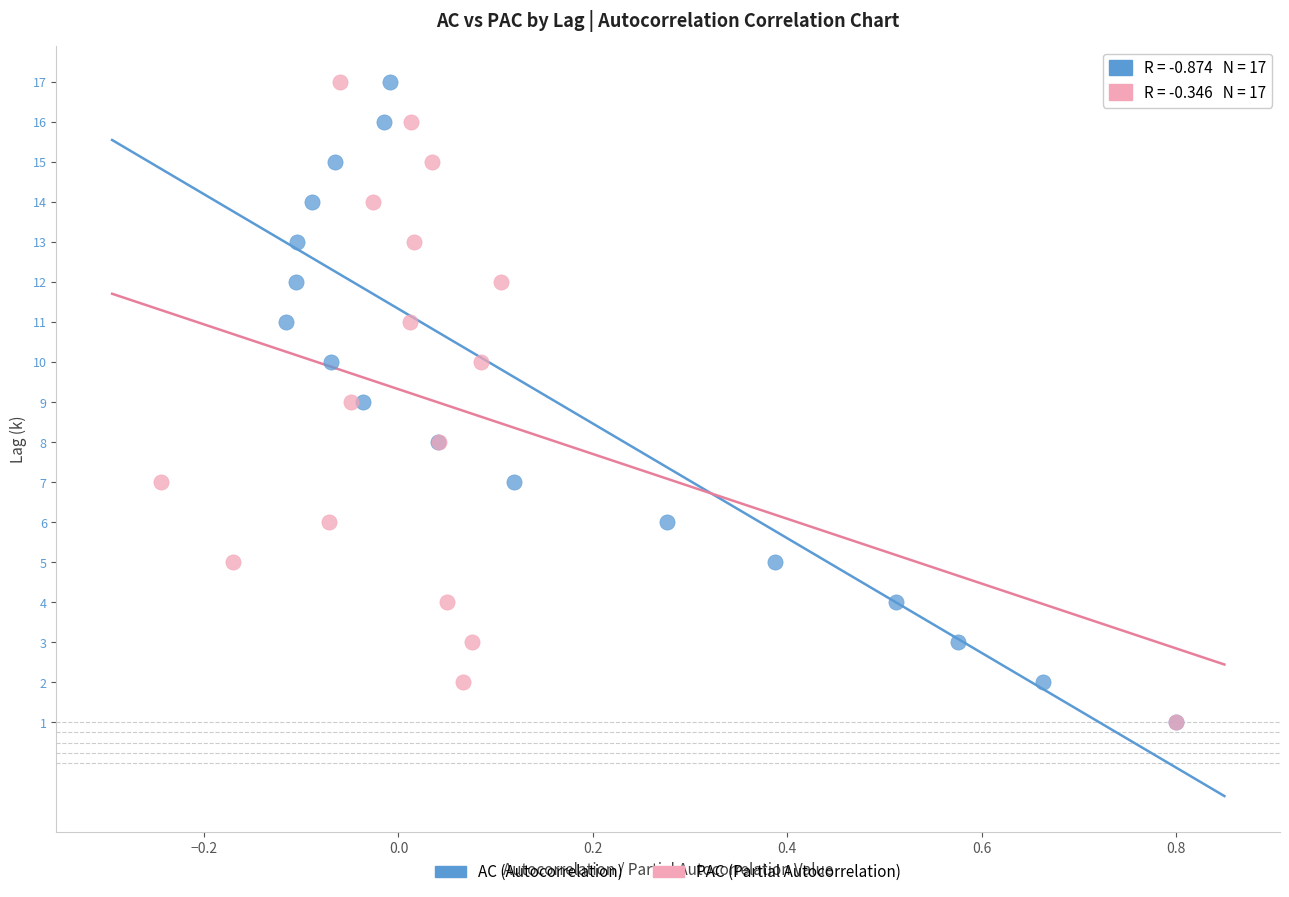

What are all the series names shown in the legend?

AC (Autocorrelation), PAC (Partial Autocorrelation)